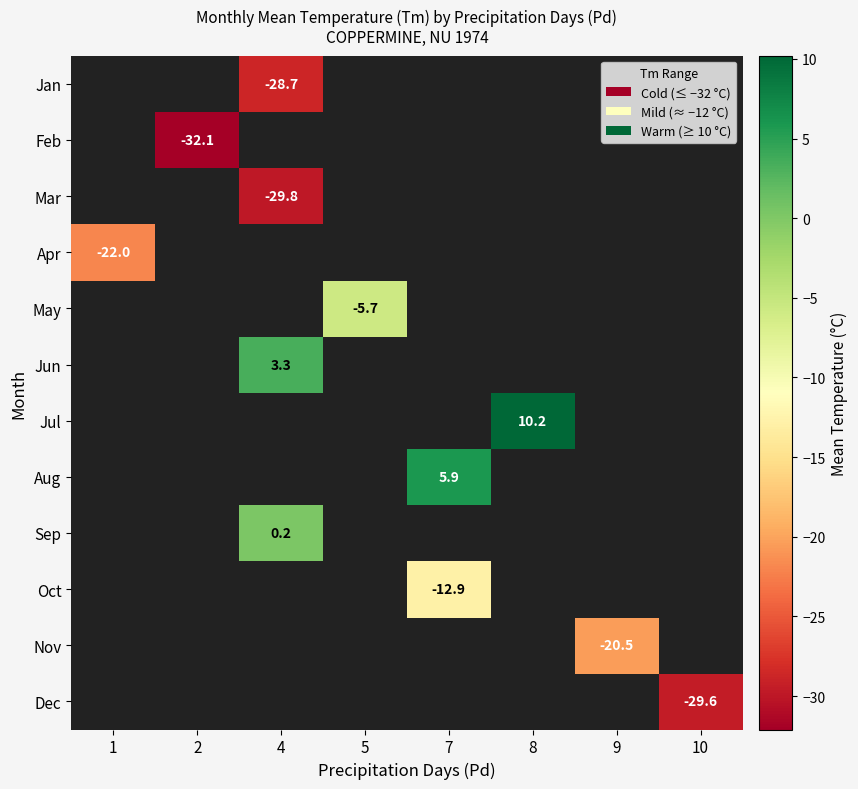

True or false: Oct has a value of -19.5 at 7.

False